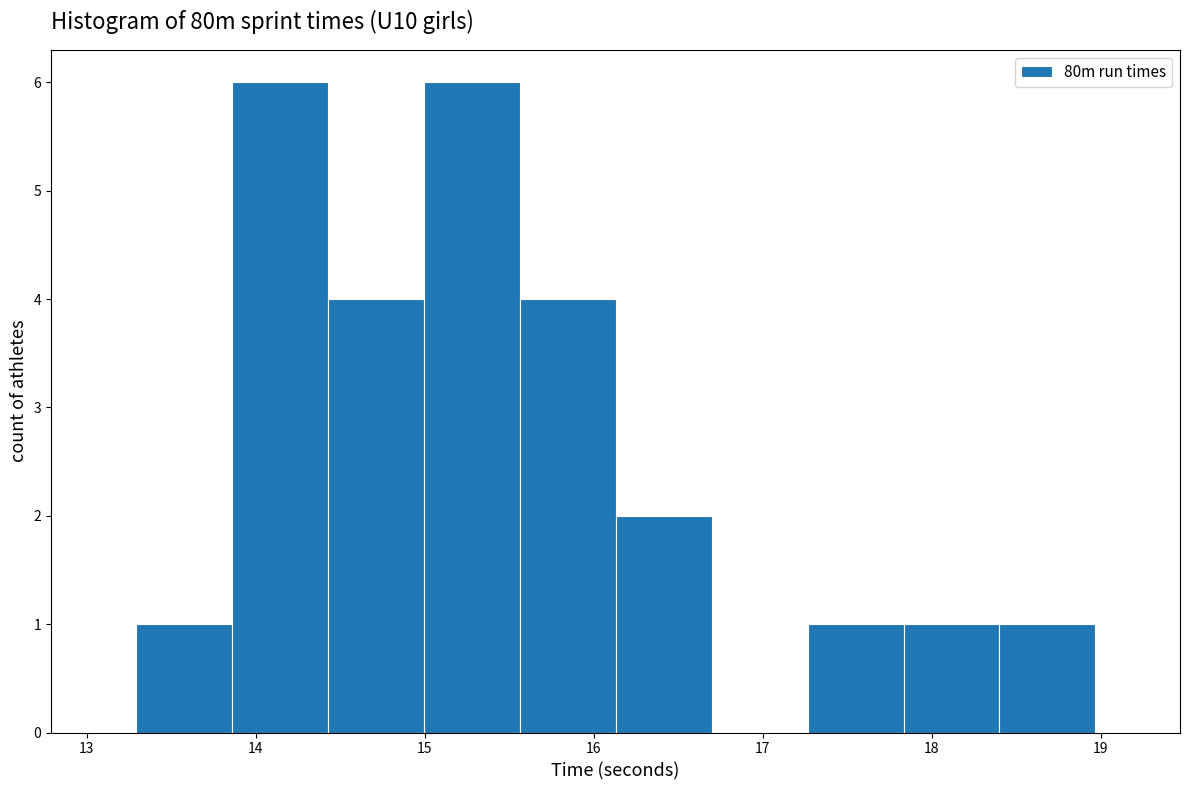

Reading left to right, list every bar in this chart as the range it spans on the x-axis followed by its height. Neither the bar edges nor the heights are printed on the chart, so give them approximately, as read against the axes.

13.3 to 13.9: 1
13.9 to 14.4: 6
14.4 to 15.0: 4
15.0 to 15.6: 6
15.6 to 16.1: 4
16.1 to 16.7: 2
16.7 to 17.3: 0
17.3 to 17.8: 1
17.8 to 18.4: 1
18.4 to 19.0: 1